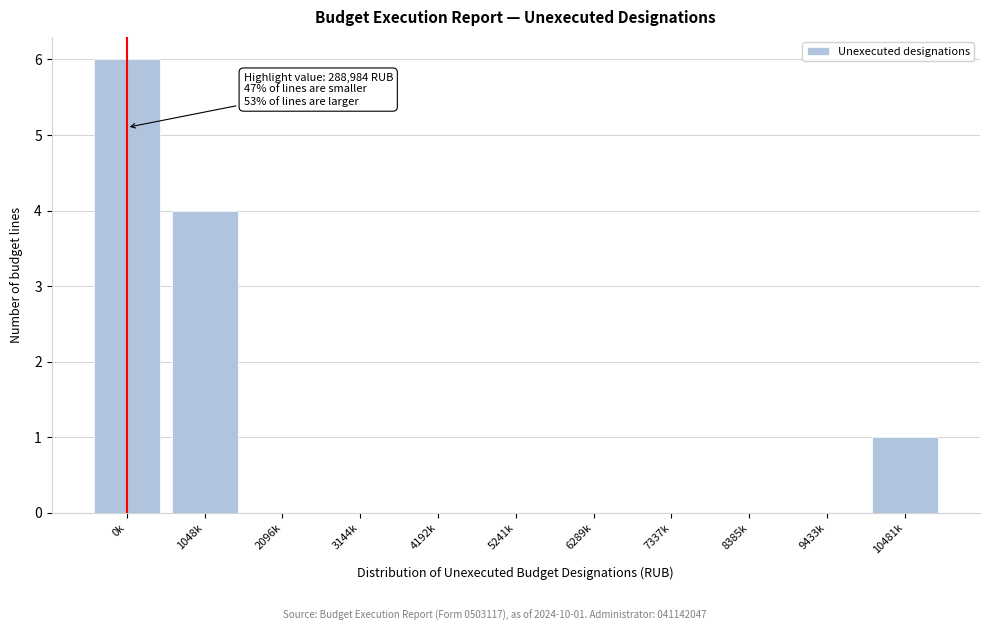

Reading right to left, what are all the values shown in this chart?

10481k=1	9433k=0	8385k=0	7337k=0	6289k=0	5241k=0	4192k=0	3144k=0	2096k=0	1048k=4	0k=6